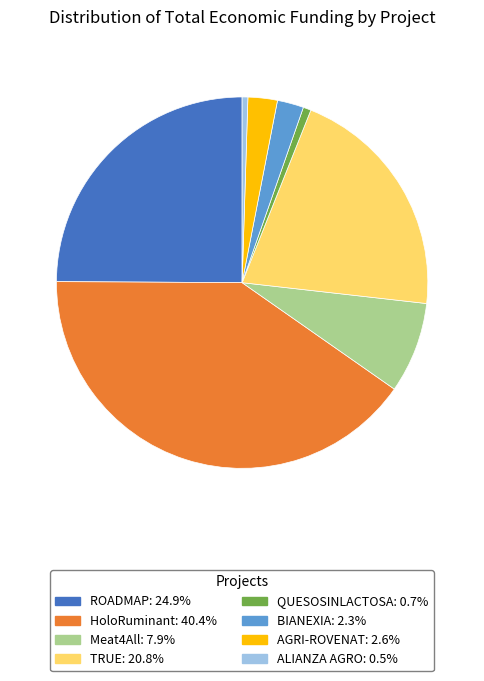

Is the sum of TRUE: 20.8% and ROADMAP: 24.9% greater than half?

No